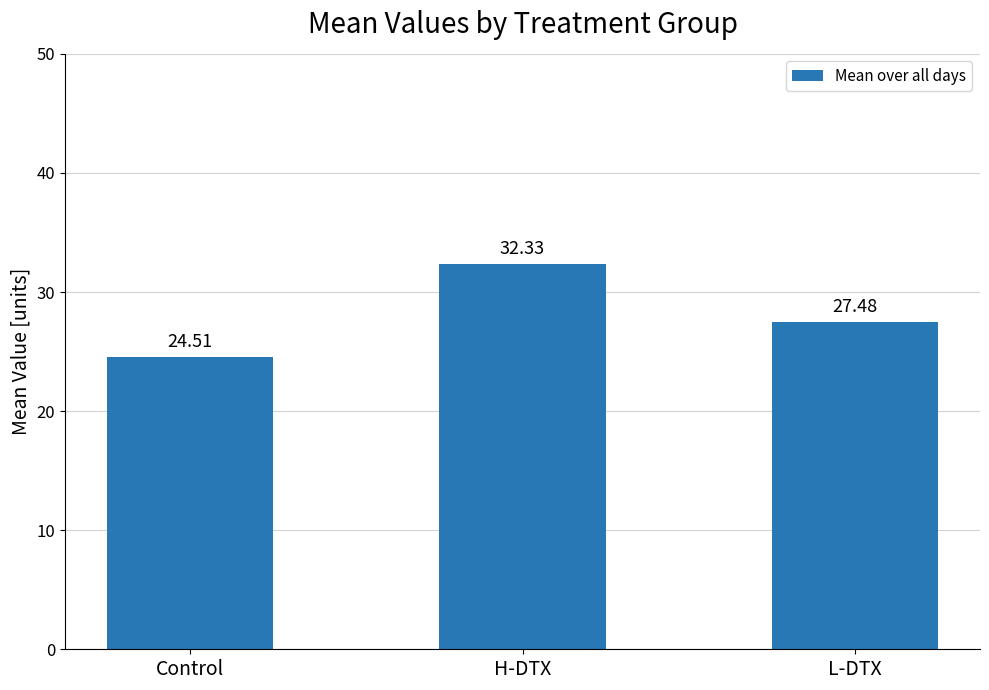

What is the sum of all values?

84.3